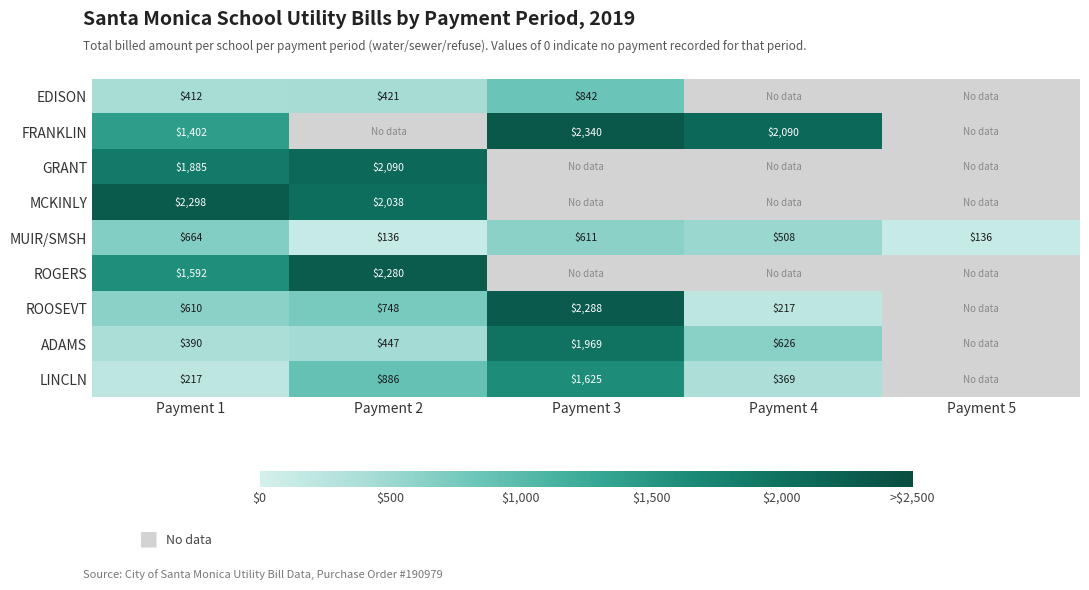

Rank the series at Payment 1 from lowest to highest value.

LINCLN, ADAMS, EDISON, ROOSEVT, MUIR/SMSH, FRANKLIN, ROGERS, GRANT, MCKINLY